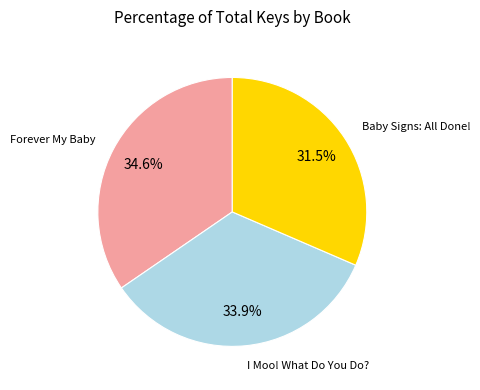

Does any single category account for the majority?

No